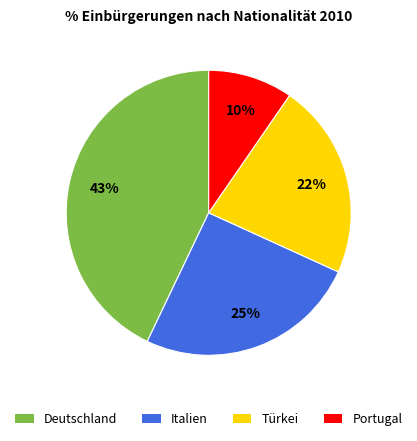

Is there a majority slice in this chart?

No